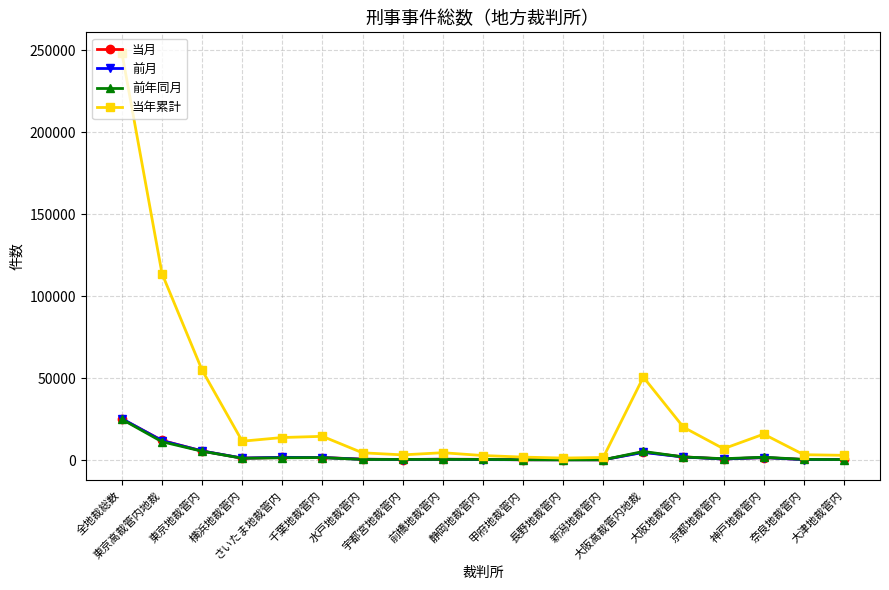

At which category is the sum across all series the highest?

全地裁総数